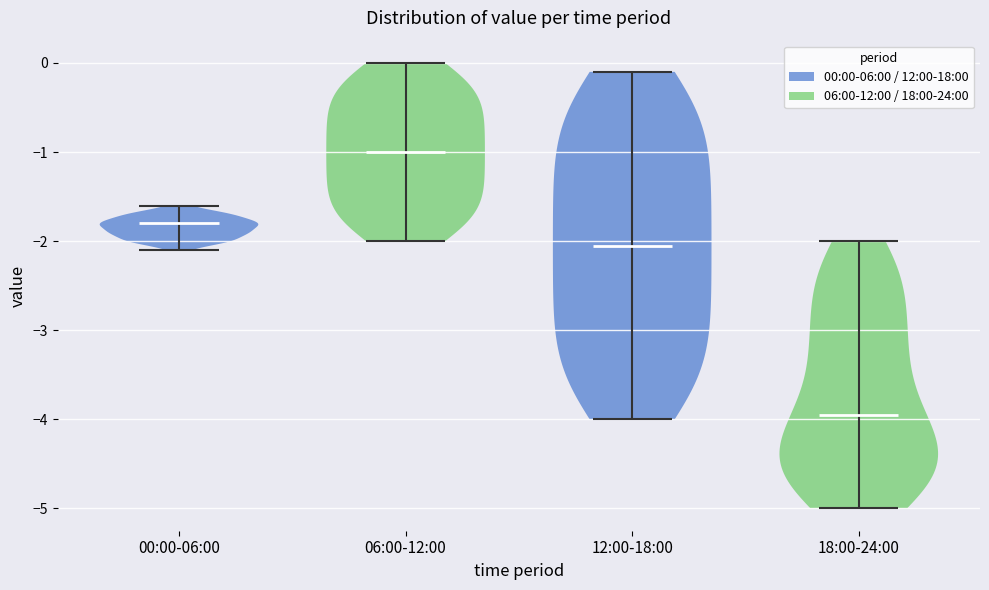

Which violin has the highest median line?

06:00-12:00